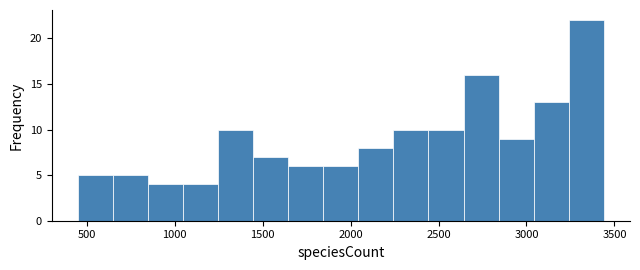

Around what value on the x-axis is the tallest bar? Give the approximate position of its centre, as read against the axis.

3350